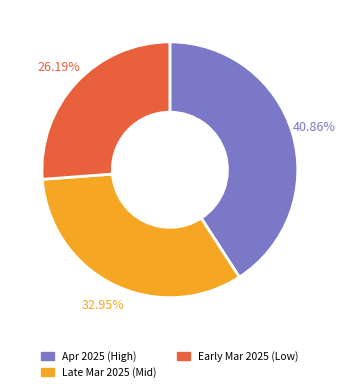

How many slices are in this pie chart?

3